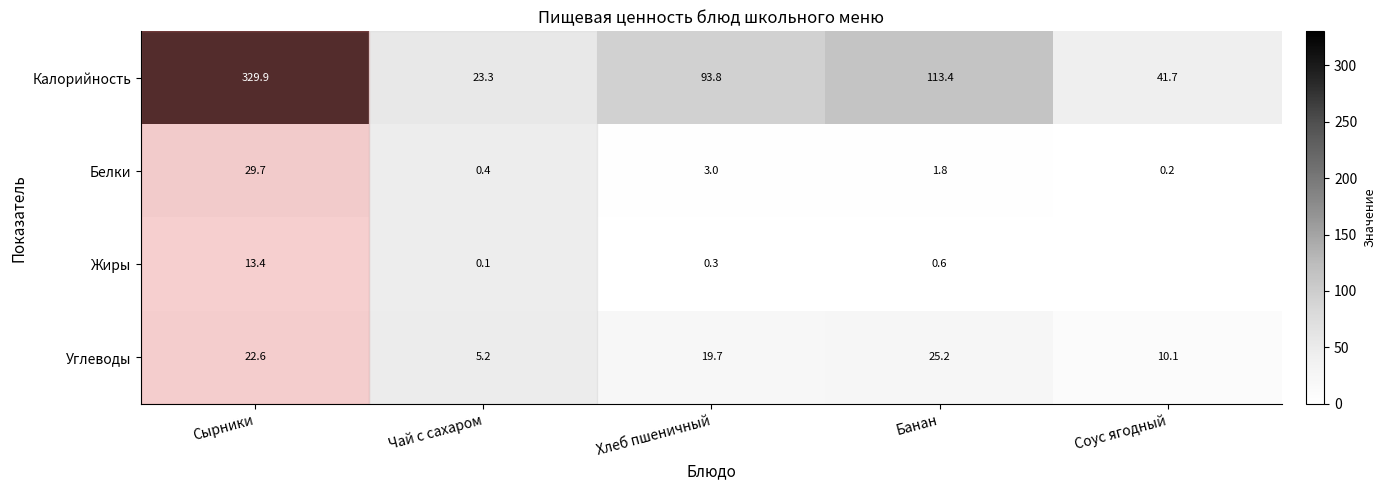

Is the value of Калорийность at Сырники greater than the value of Белки at Банан?

Yes